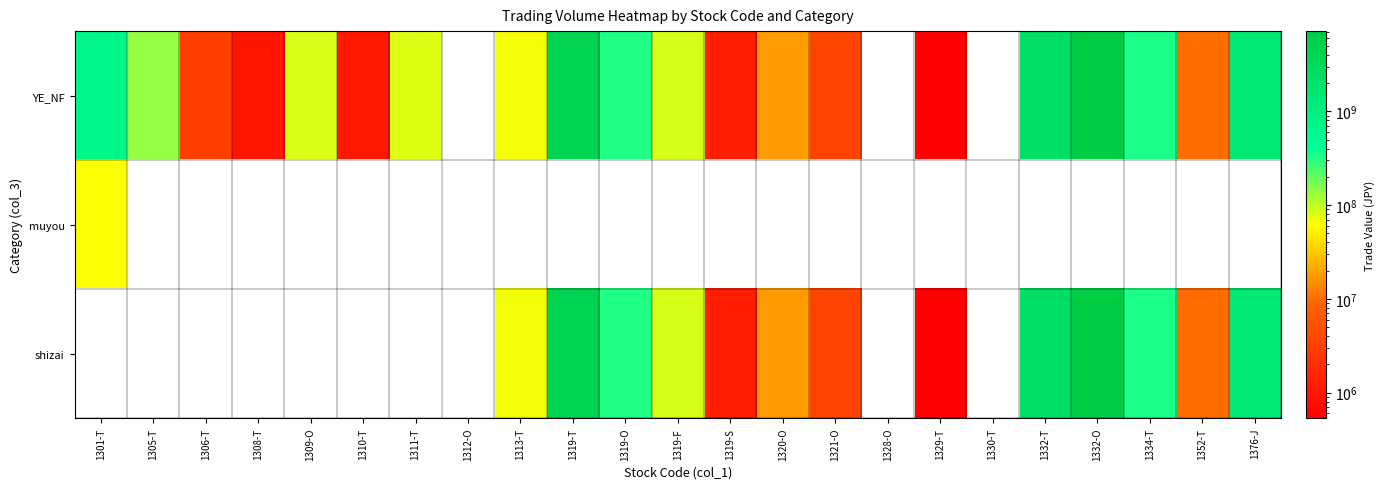

Rank the series at 1334-T from lowest to highest value.

muyou, YE_NF, shizai